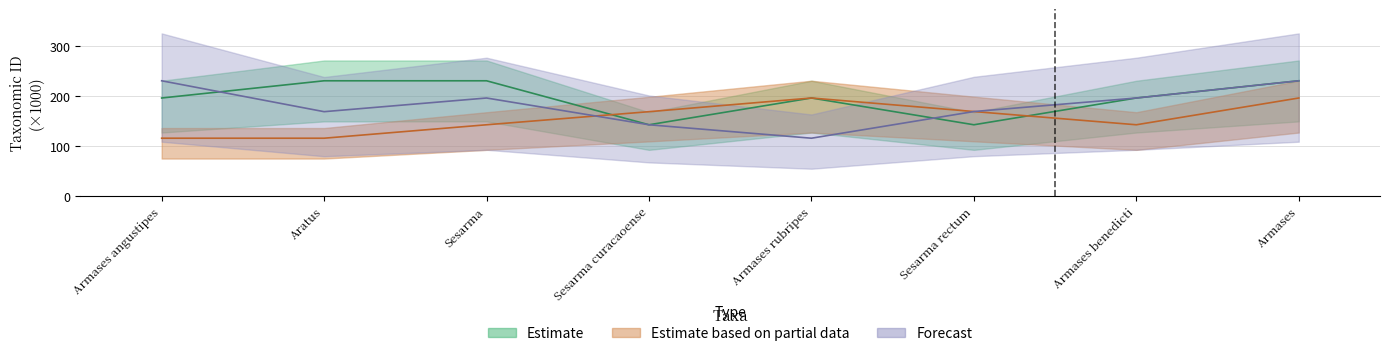

What is the sum of the Forecast values at Sesarma rectum and Armases benedicti?

365.0